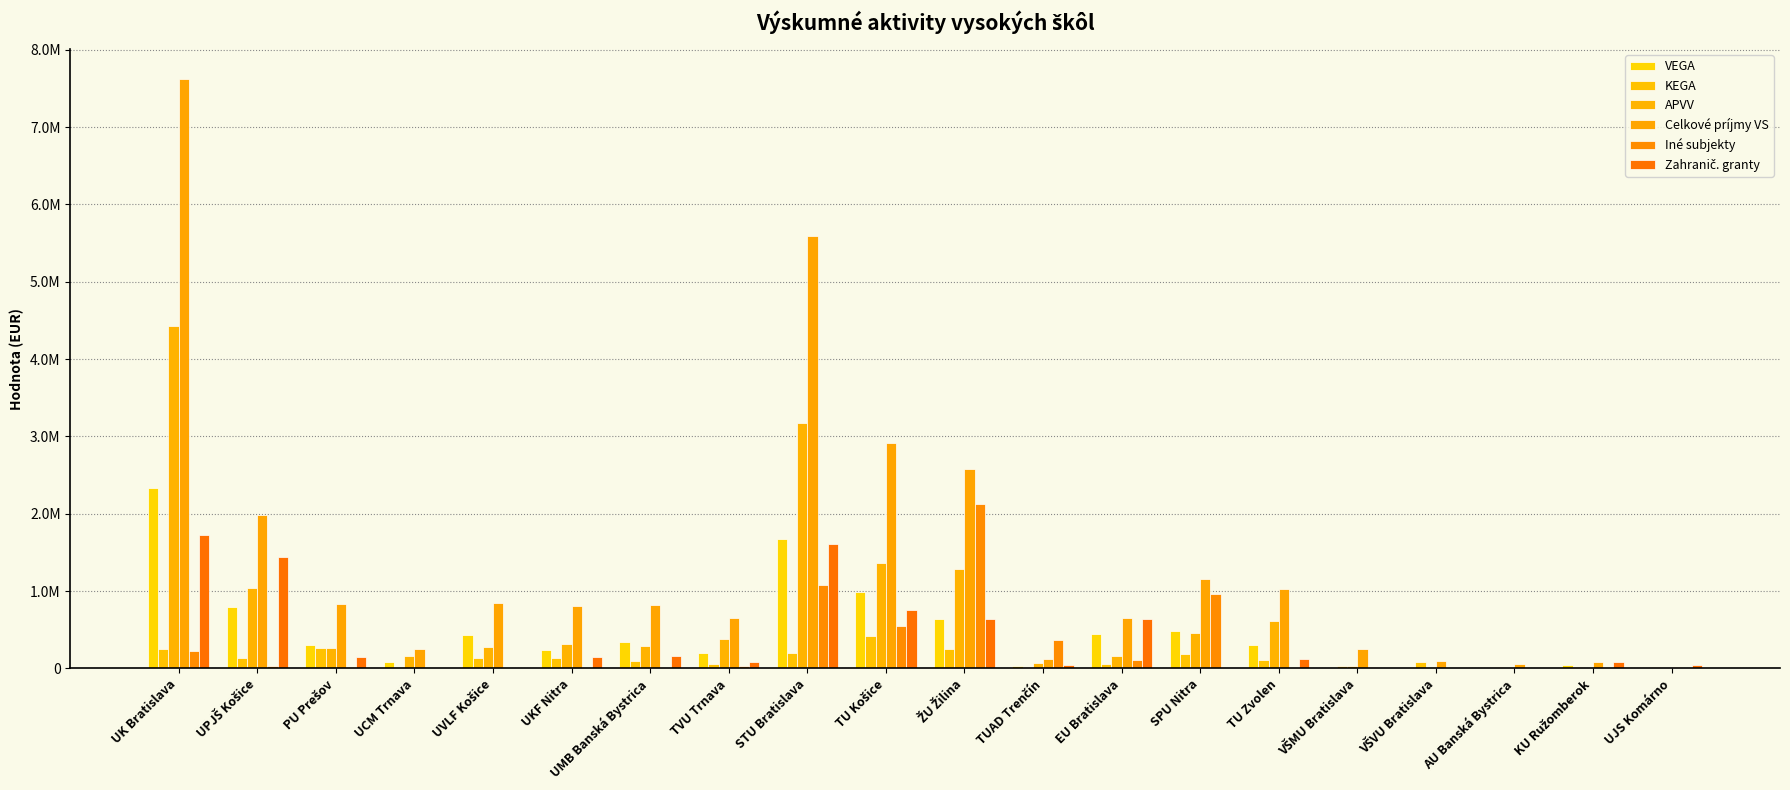

What is the value of the Celkové príjmy VS bar at the 19th from the left?

78865.0